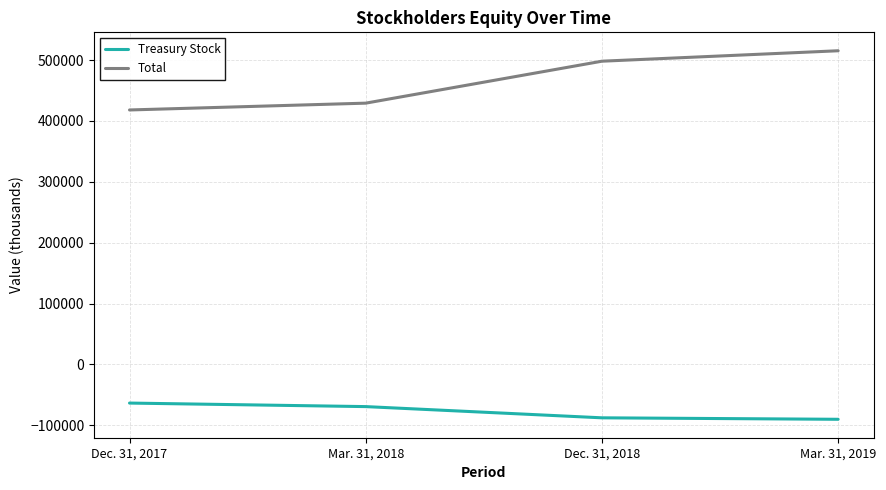

True or false: Treasury Stock and Total cross at least once.

False